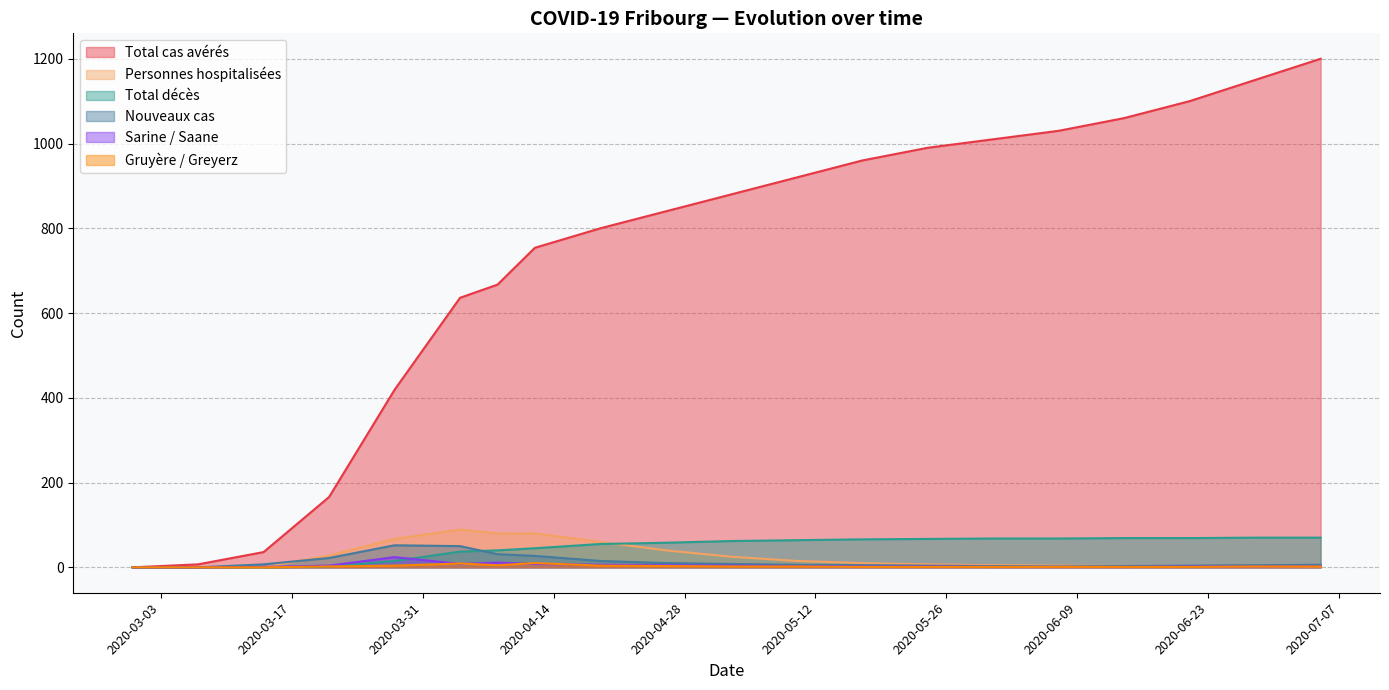

Does the chart display data point markers on the line(s)?

No